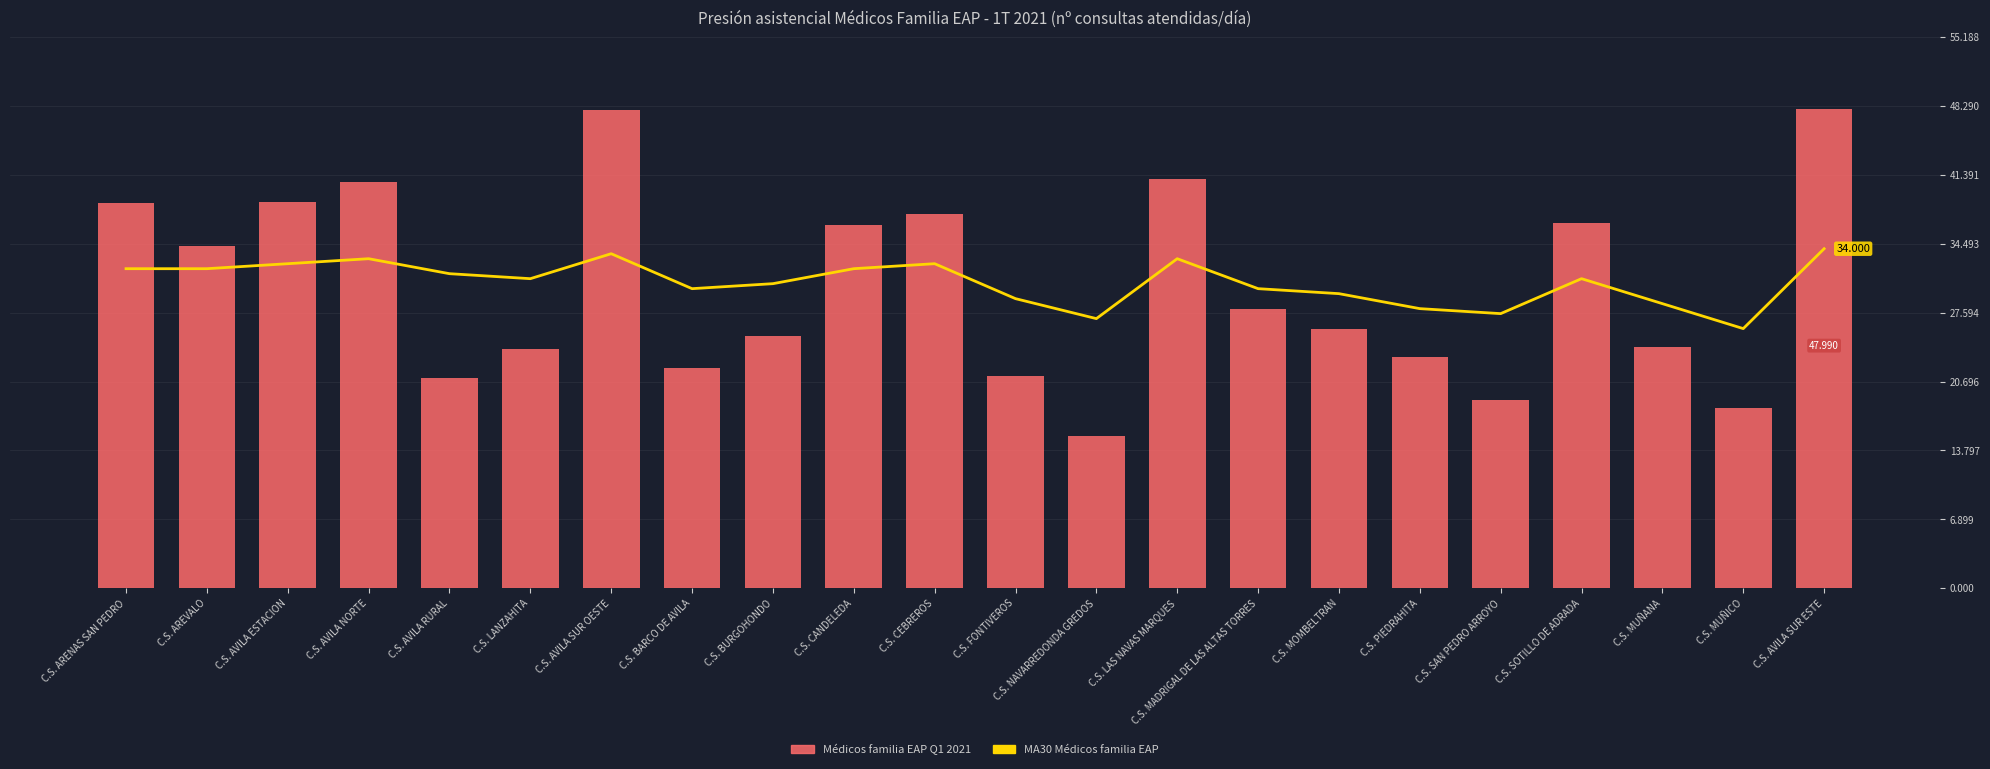

What value does the Médicos familia EAP Q1 2021 series have at C.S. LANZAHITA?

23.9